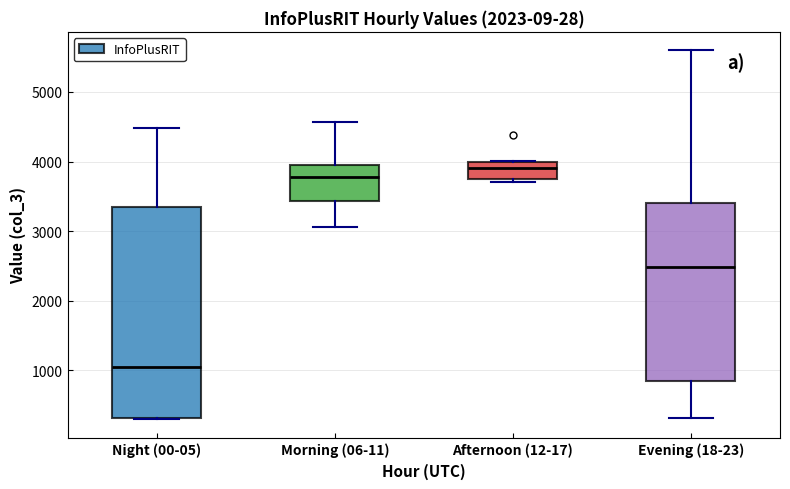

Reading left to right, transcribe this box plot: for each box, give where its median line is, the range the box spans, and where its two whiskers end, as read against the y-axis. The values are not printed on the chart, so give them approximately, as read against the axis.

Night (00-05): median 1000, box 300 to 3400, whiskers 300 to 4500
Morning (06-11): median 3800, box 3400 to 4000, whiskers 3100 to 4600
Afternoon (12-17): median 3900, box 3700 to 4000, whiskers 3700 (just below the box's lower edge) to 4000
Evening (18-23): median 2500, box 800 to 3400, whiskers 300 to 5600